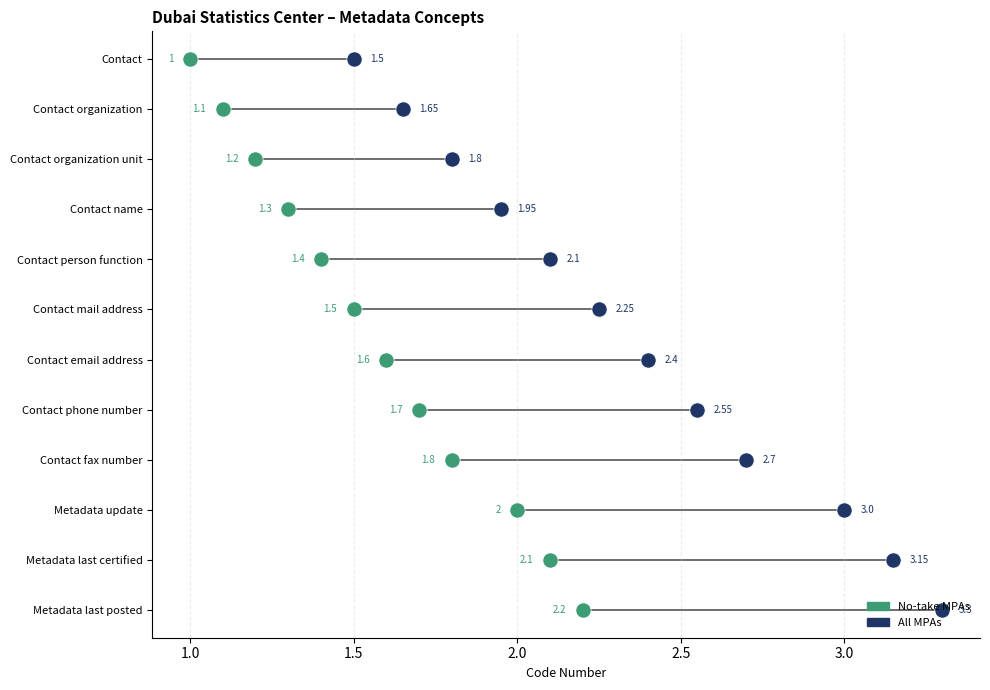

What is the change in value from Contact person function to Contact email address?

+0.2